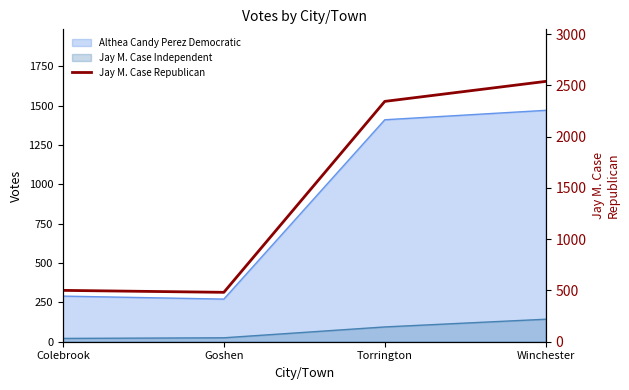

How many lines are shown in the chart?

1